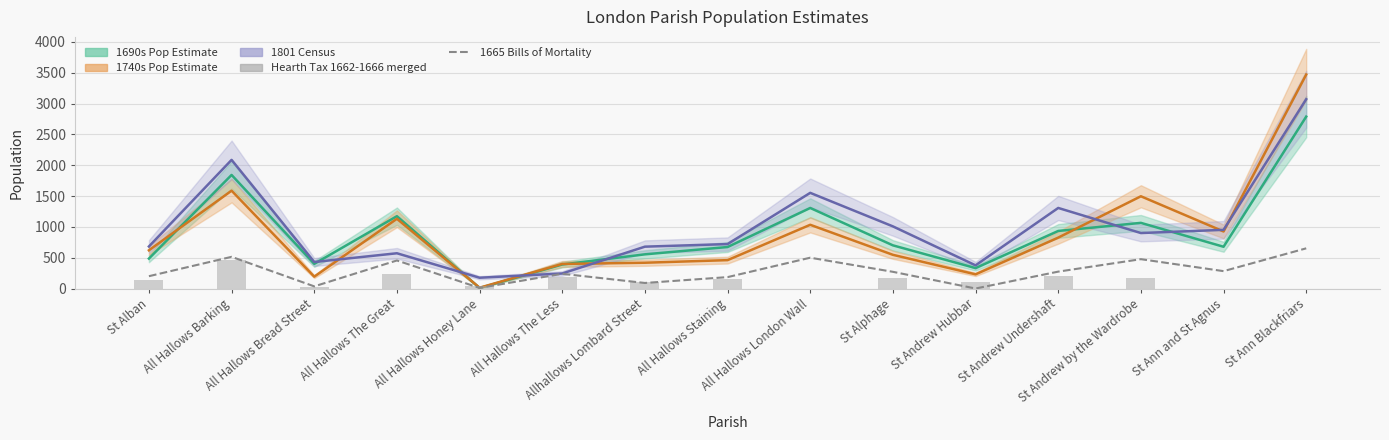

How many values in Hearth Tax 1662-1666 merged are above zero?

12